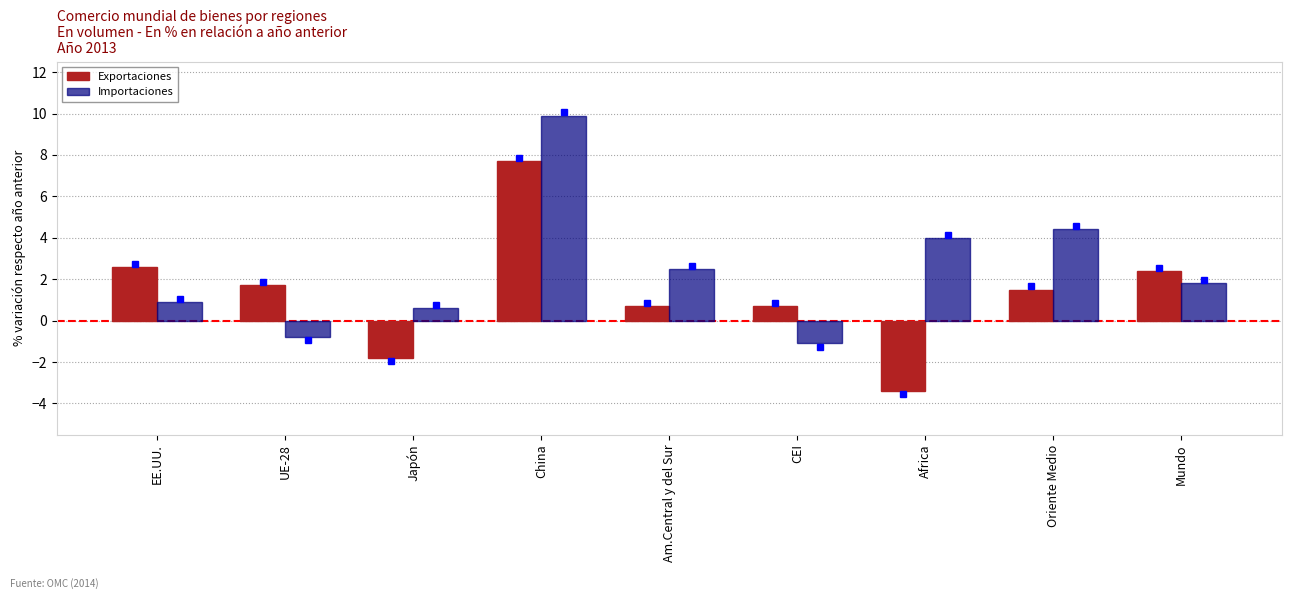

Rank the series at UE-28 from highest to lowest value.

Exportaciones, Importaciones